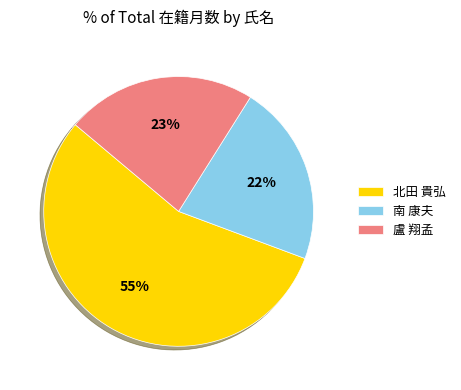

What percentage is the 南 康夫 slice, to the nearest percent?

22%